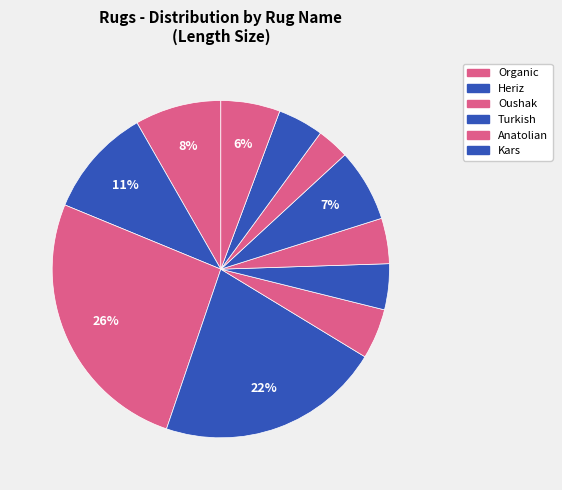

Count the number of slices in the pie.

11